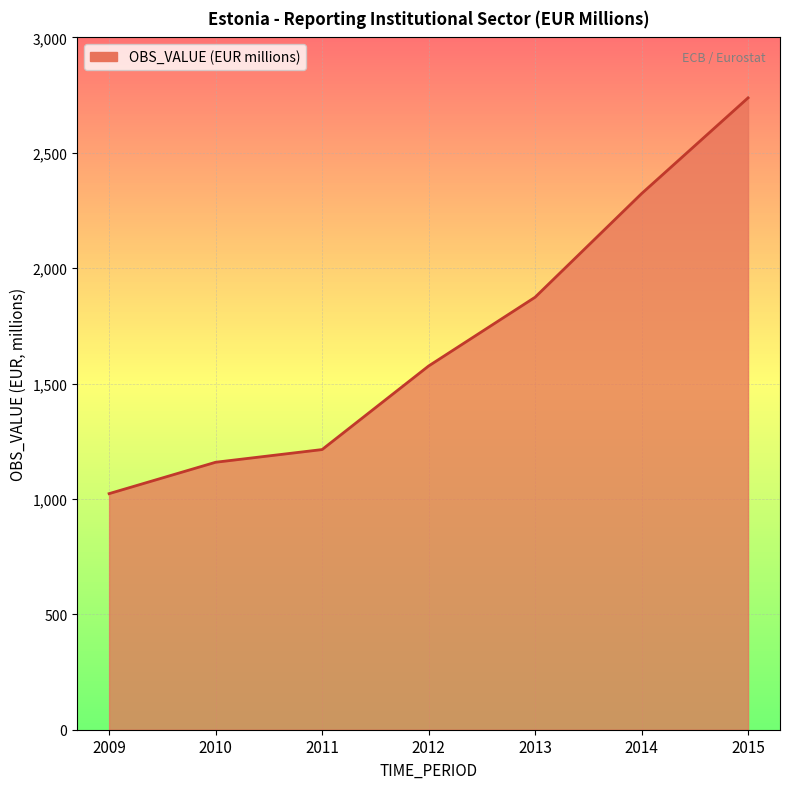

What is the sum of the values at 2013 and 2014?

4197